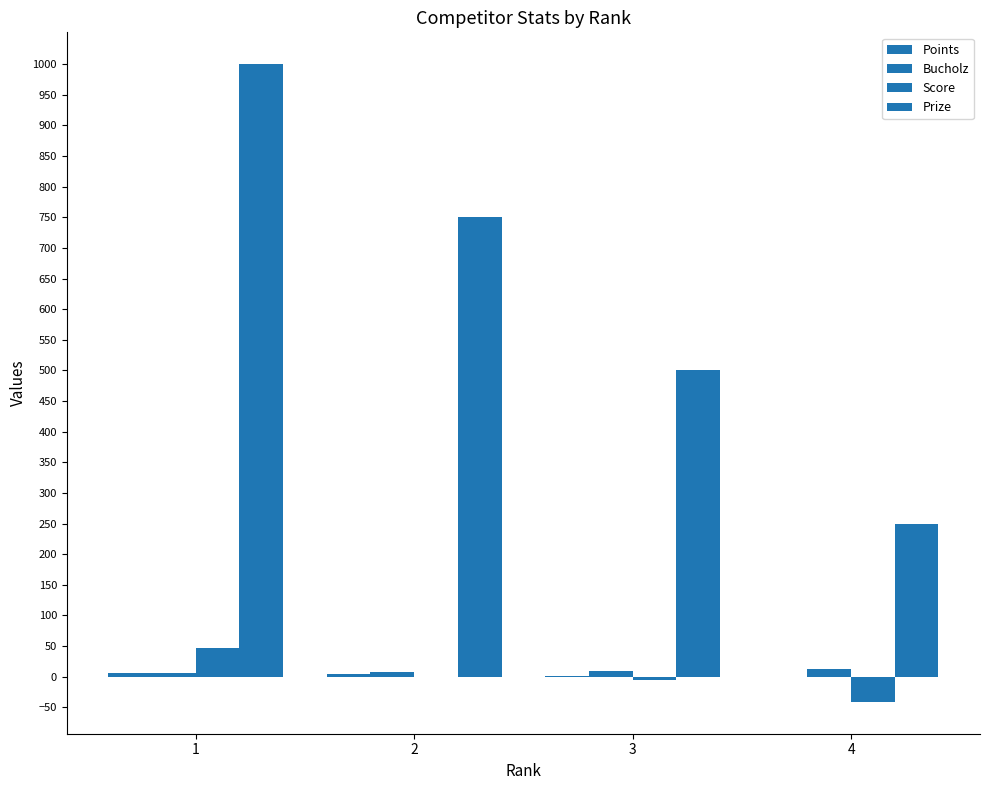

How many groups of bars are there?

4